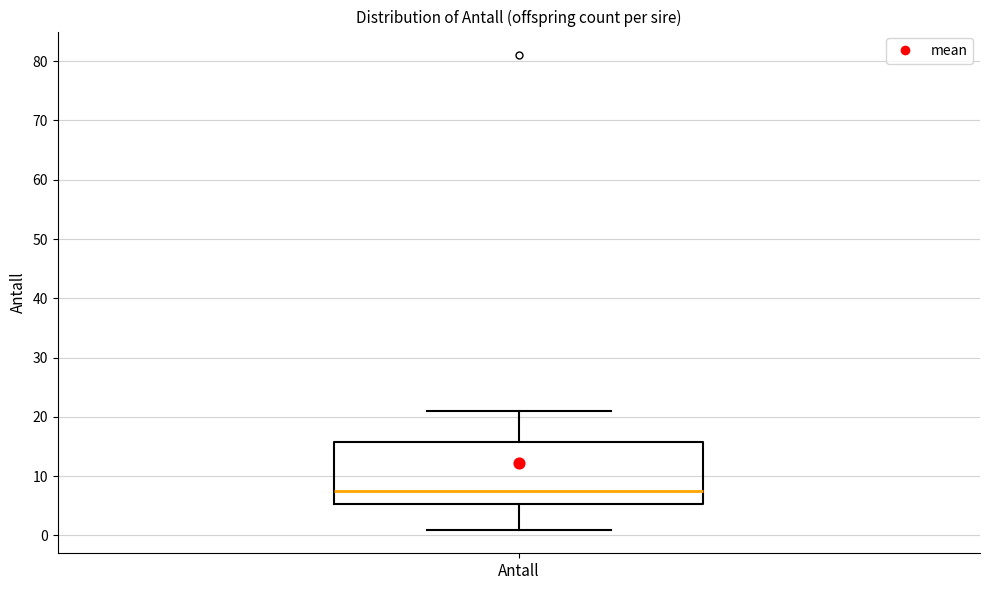

Transcribe this box plot: give where the median line is, the range the box spans, and where the two whiskers end, as read against the y-axis. The values are not printed on the chart, so give them approximately, as read against the axis.

median 8, box 5 to 16, whiskers 1 to 21